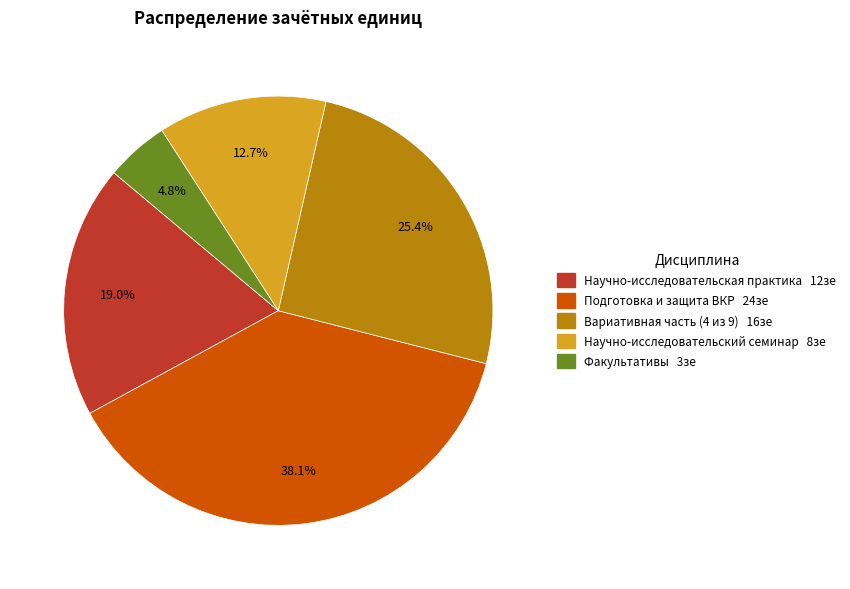

Which has a higher value, Научно-исследовательская практика 12зе or Подготовка и защита ВКР 24зе?

Подготовка и защита ВКР 24зе